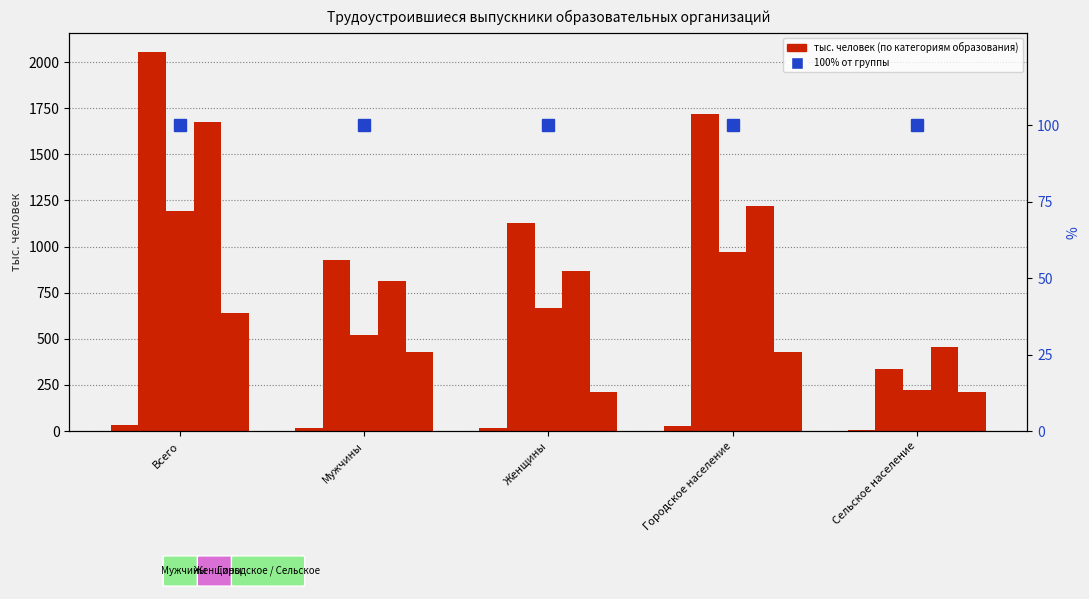

Between Городское население and Мужчины, which is larger?

Городское население